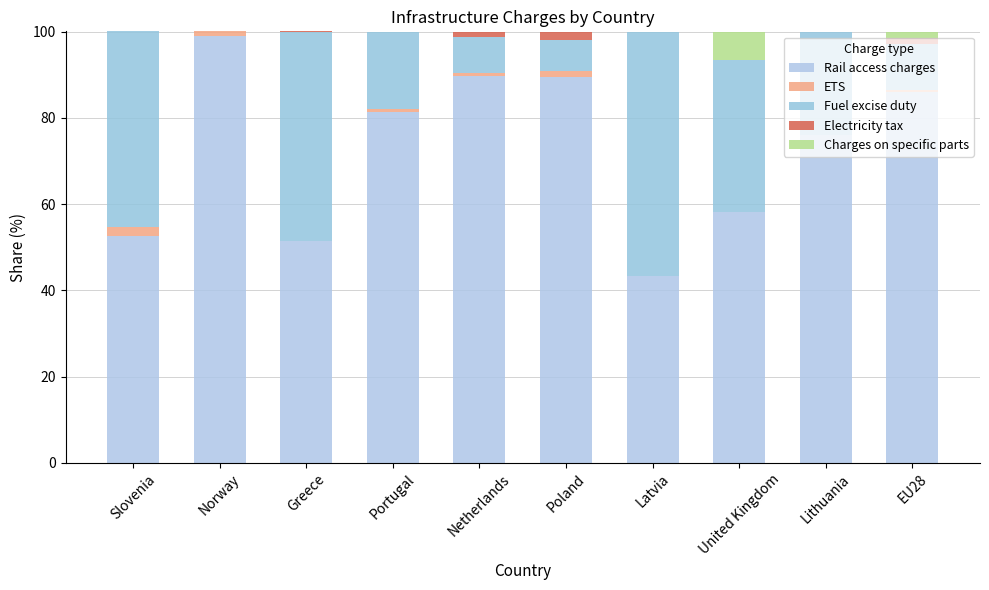

What is the total value across all series at Slovenia?

100.0